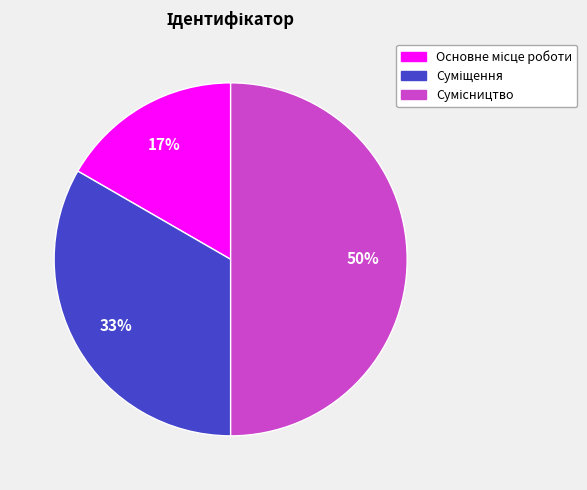

To the nearest percent, what is the difference between the largest and smallest slice percentages?

33%